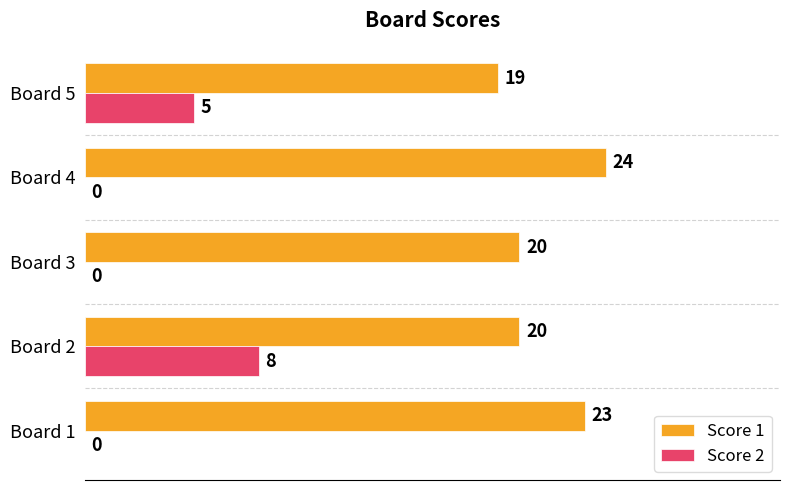

Between Board 2 and Board 3, which series saw the biggest shift?

Score 2